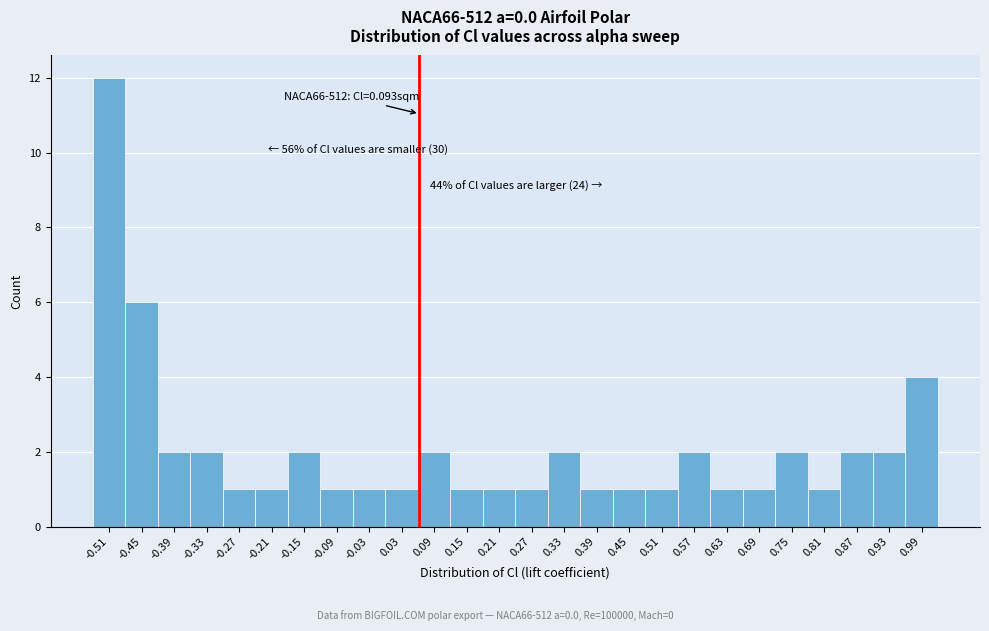

Reading left to right, transcribe all the data shown in this chart.

12	6	2	2	1	1	2	1	1	1	2	1	1	1	2	1	1	1	2	1	1	2	1	2	2	4